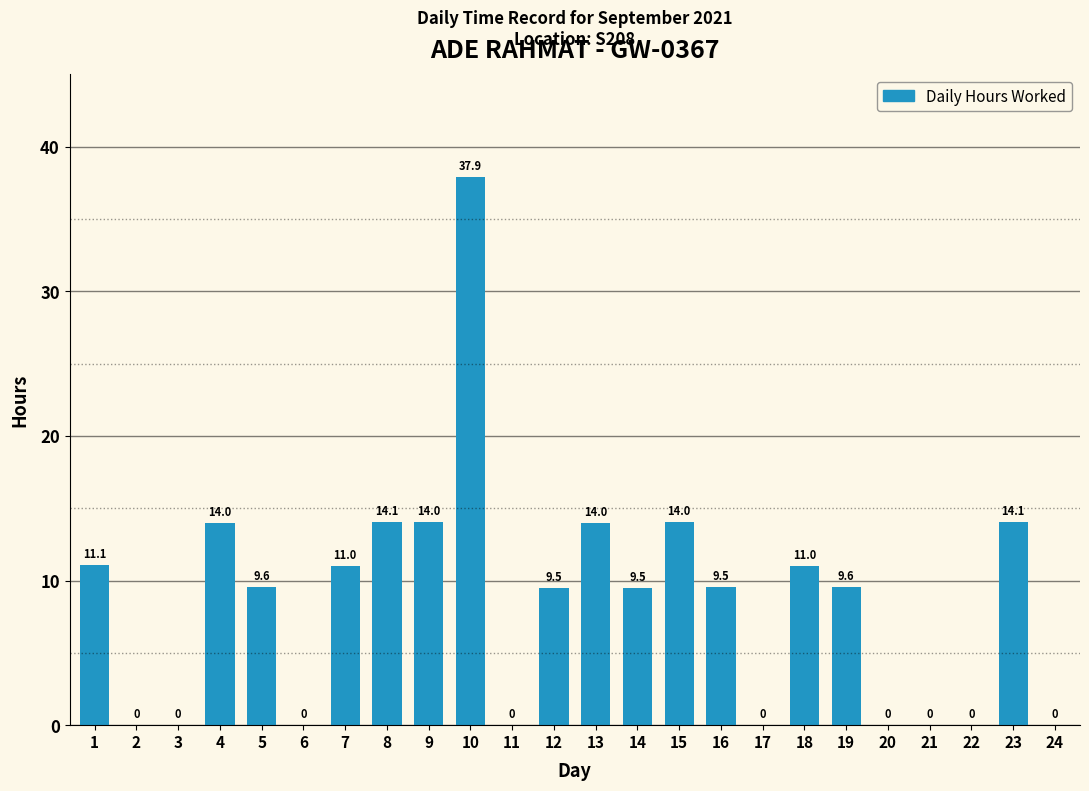

Are the bars horizontal?

No